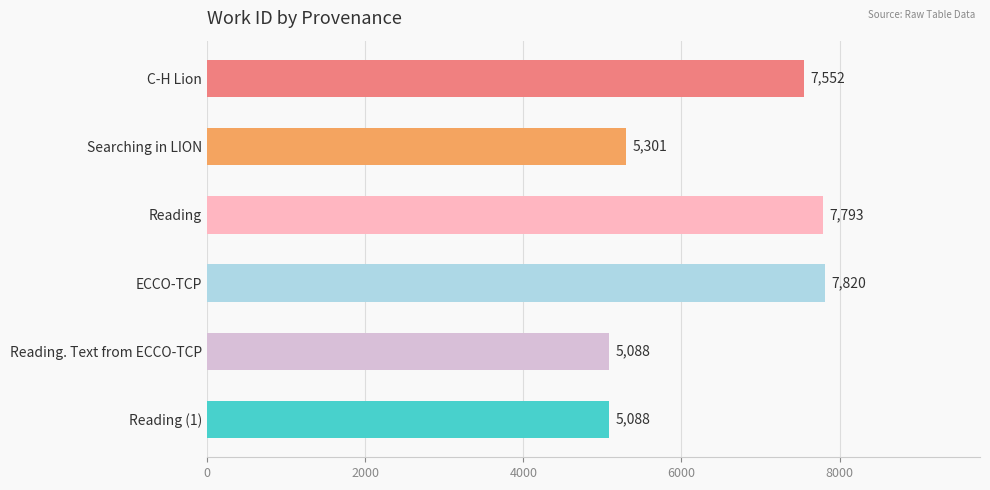

What is the smallest value displayed?

5088